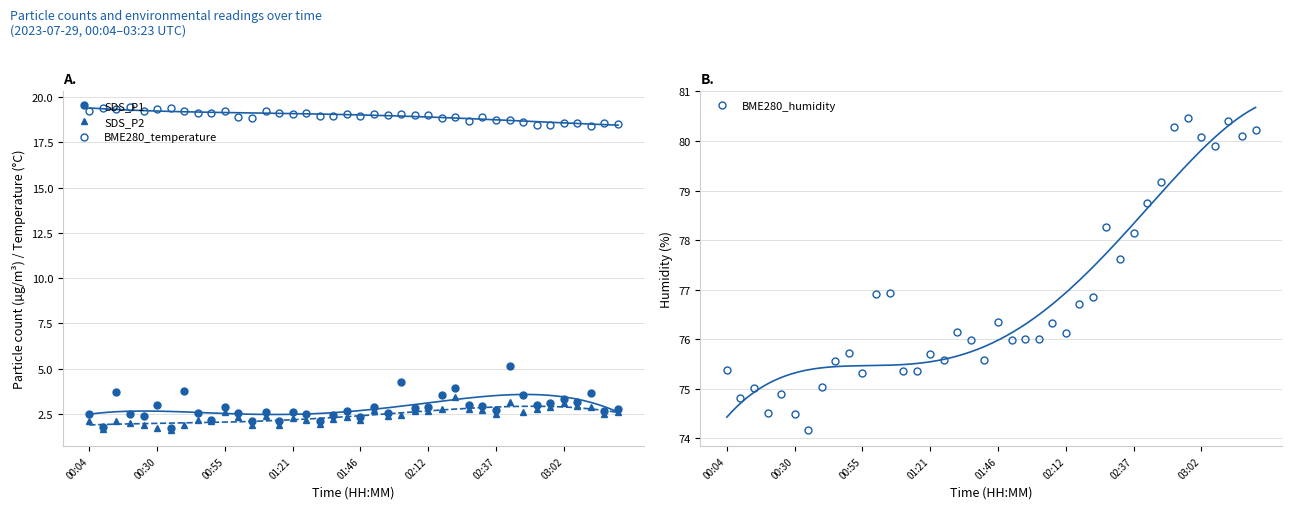

At how many categories does at least one series exceed 10?

40